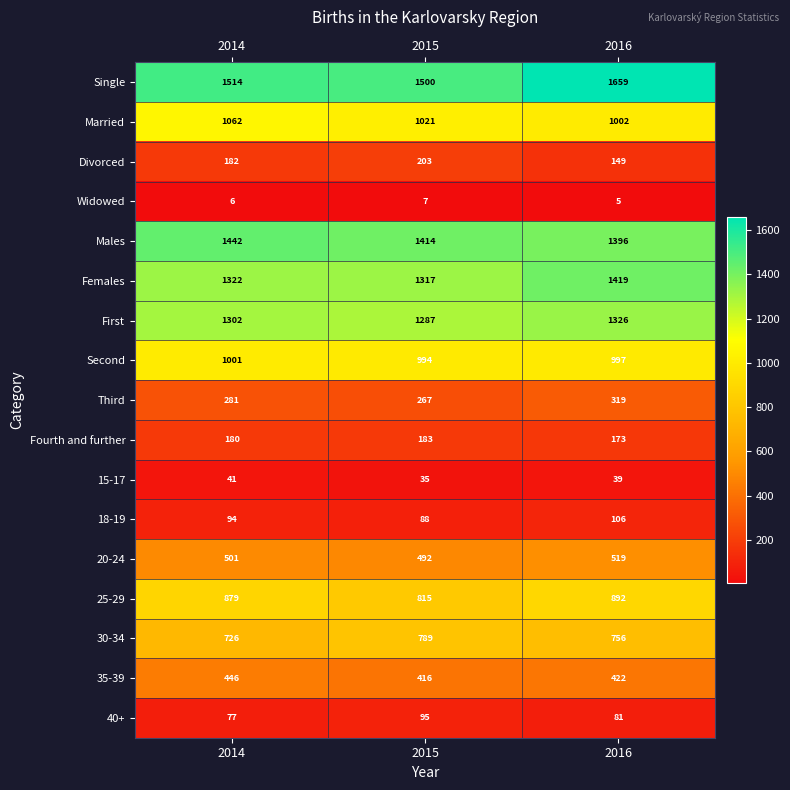

Read the Married value at 2014.

1062